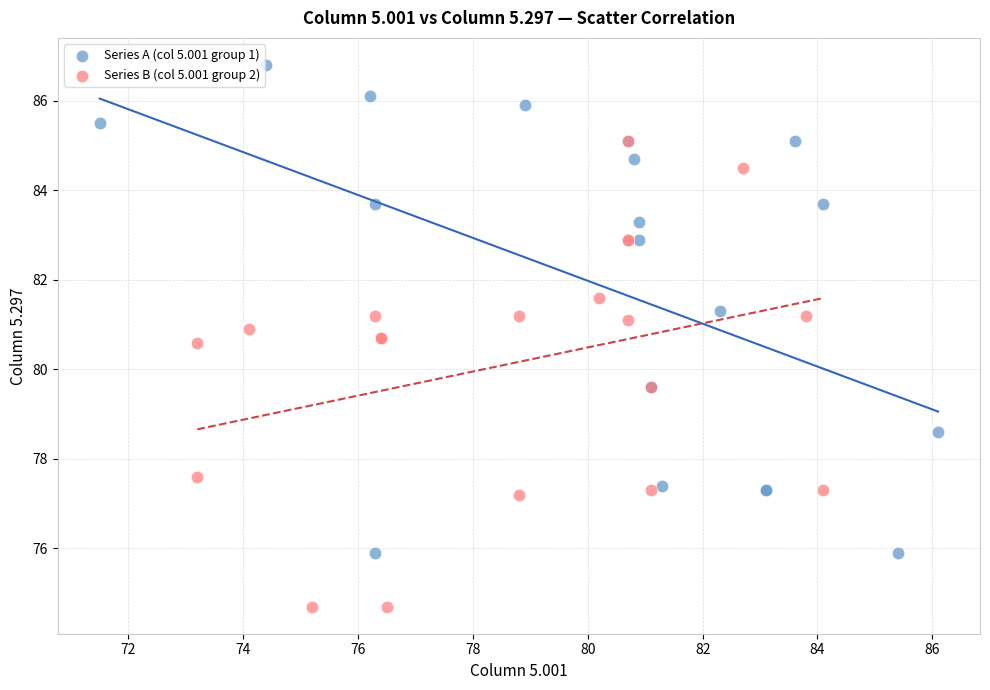

Which series has the widest spread of Y values?

Series A (col 5.001 group 1)